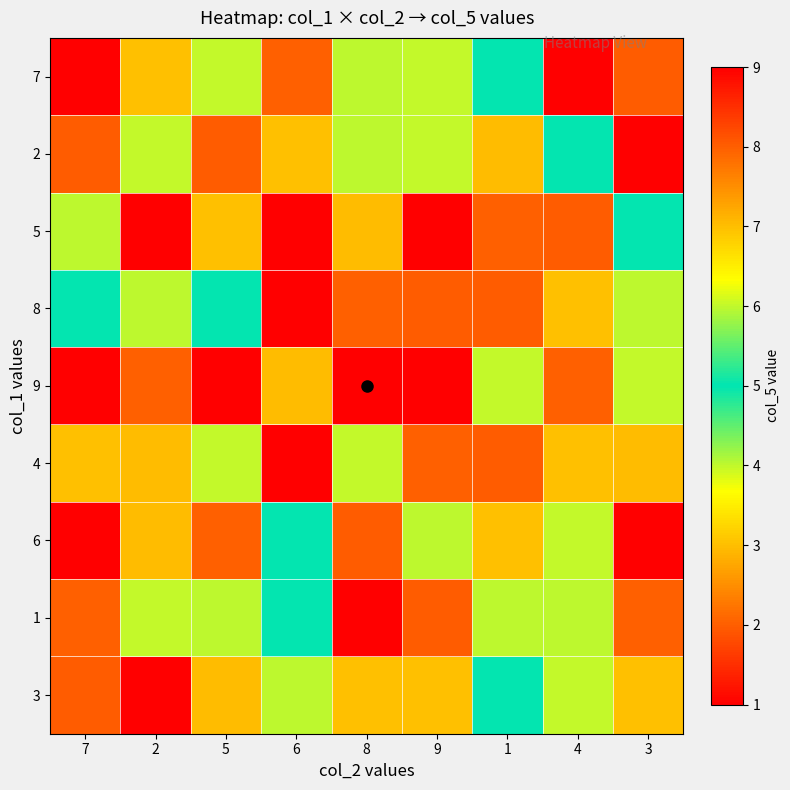

At 4, list the series in order from smallest to largest.

7, 9, 8, 4, 1, 2, 6, 3, 5